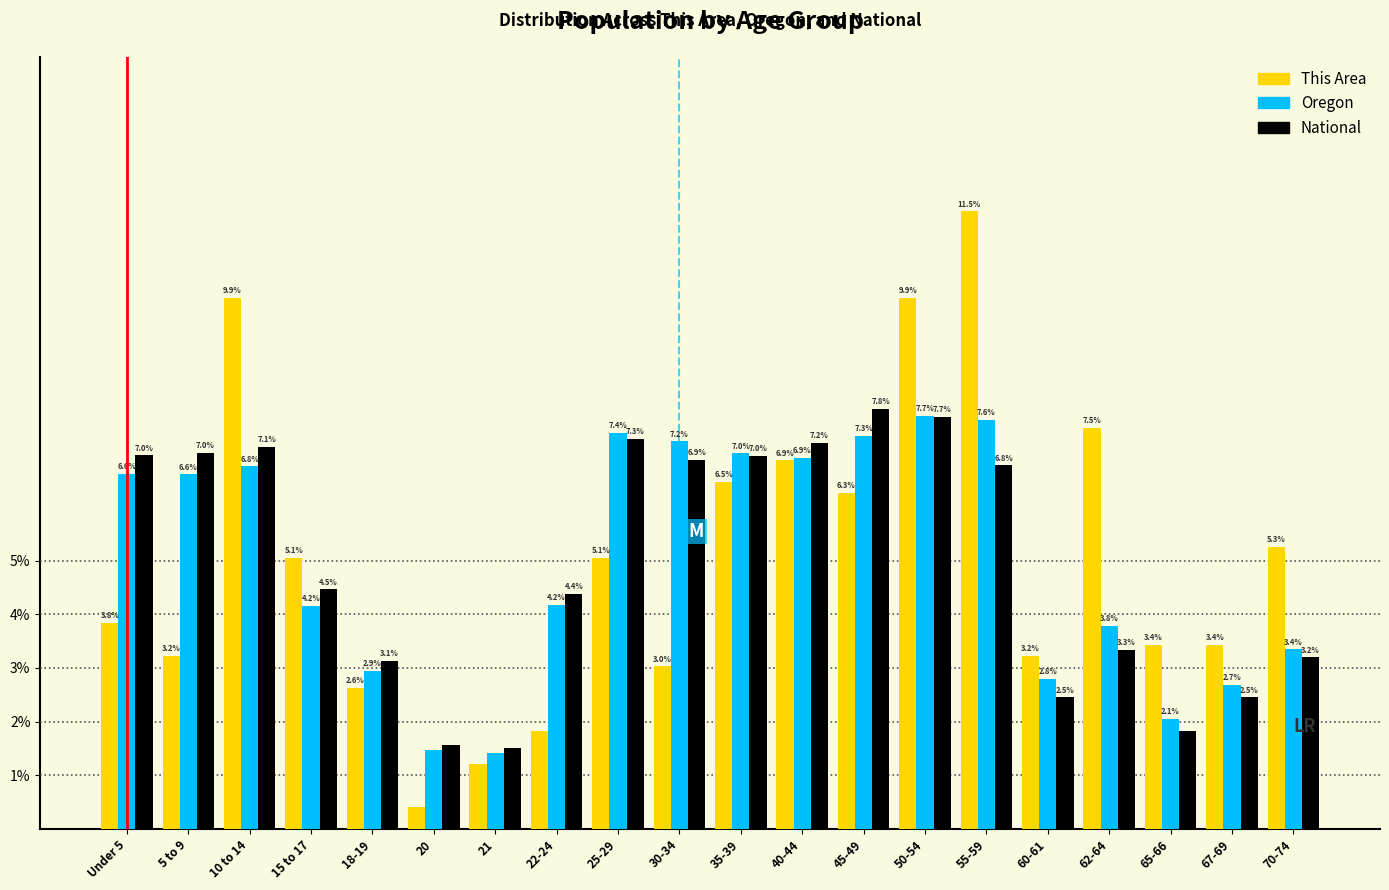

At which category is the sum across all series the highest?

55-59